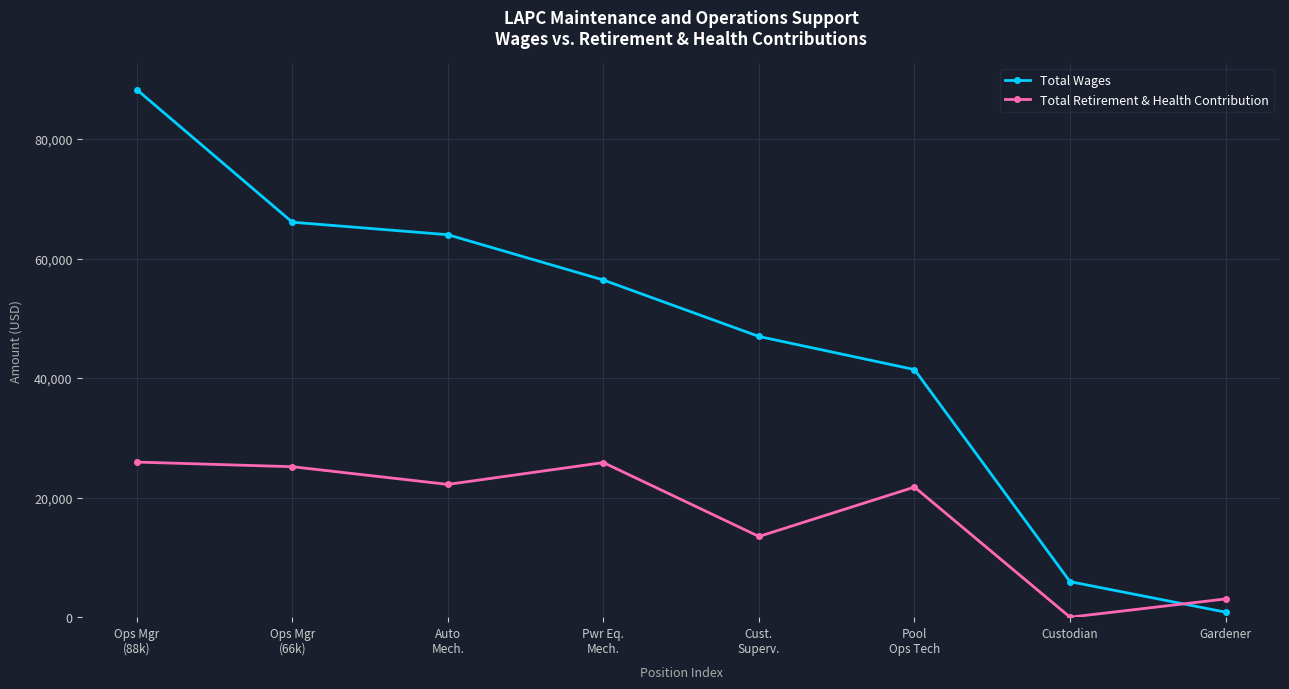

At which category is the sum across all series the highest?

Ops Mgr
(88k)